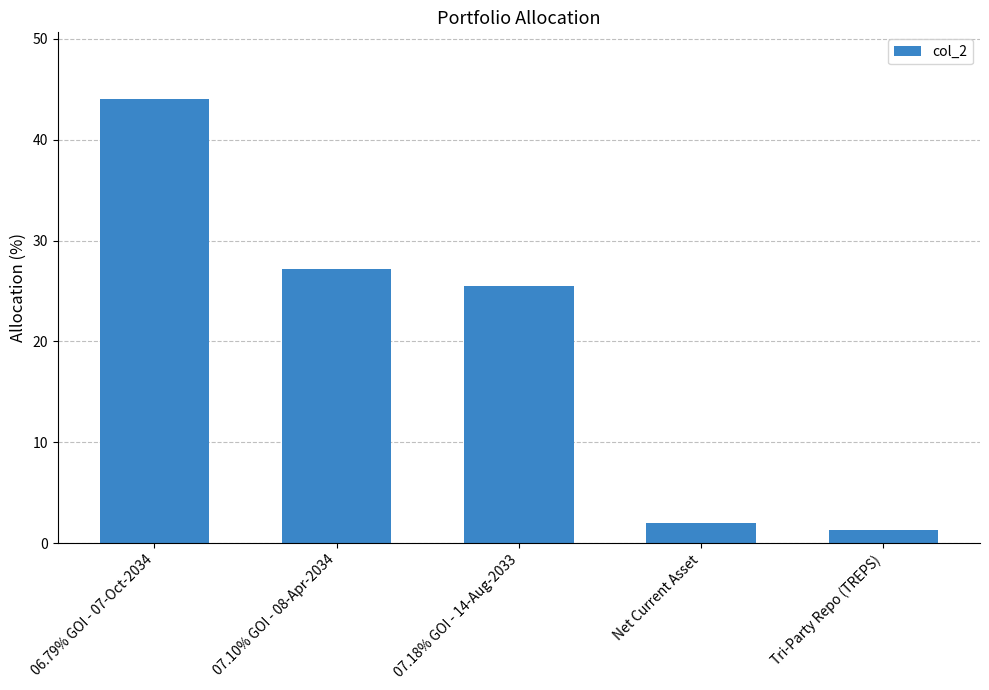

Approximately how many times larger is the value at 07.18% GOI - 14-Aug-2033 compared to Tri-Party Repo (TREPS)?

20.1